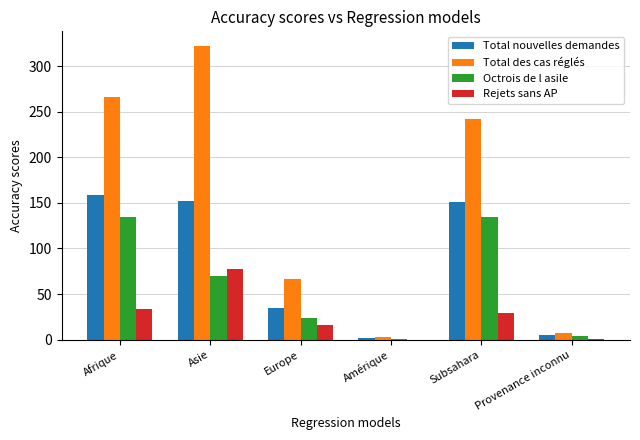

True or false: Rejets sans AP has a value of 1 at Provenance inconnu.

True